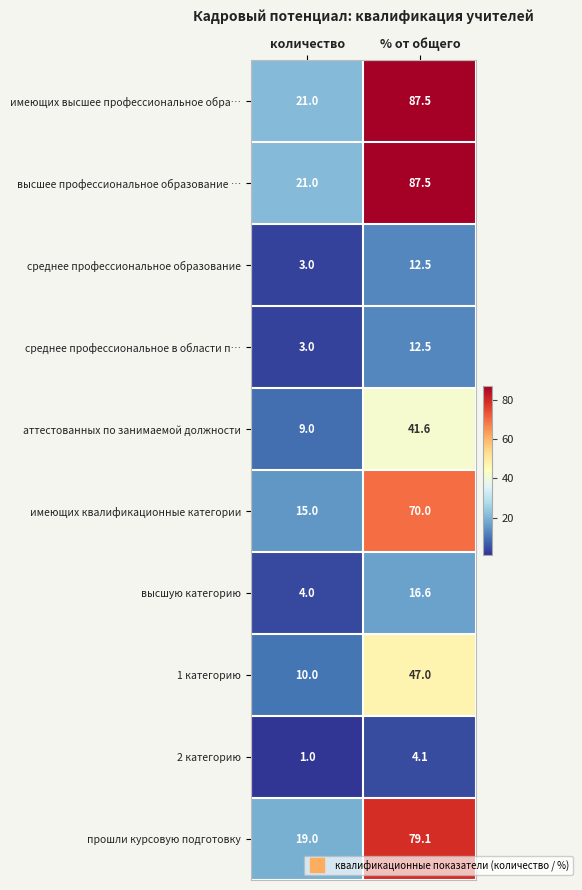

What is the minimum value shown in the chart?

1.0